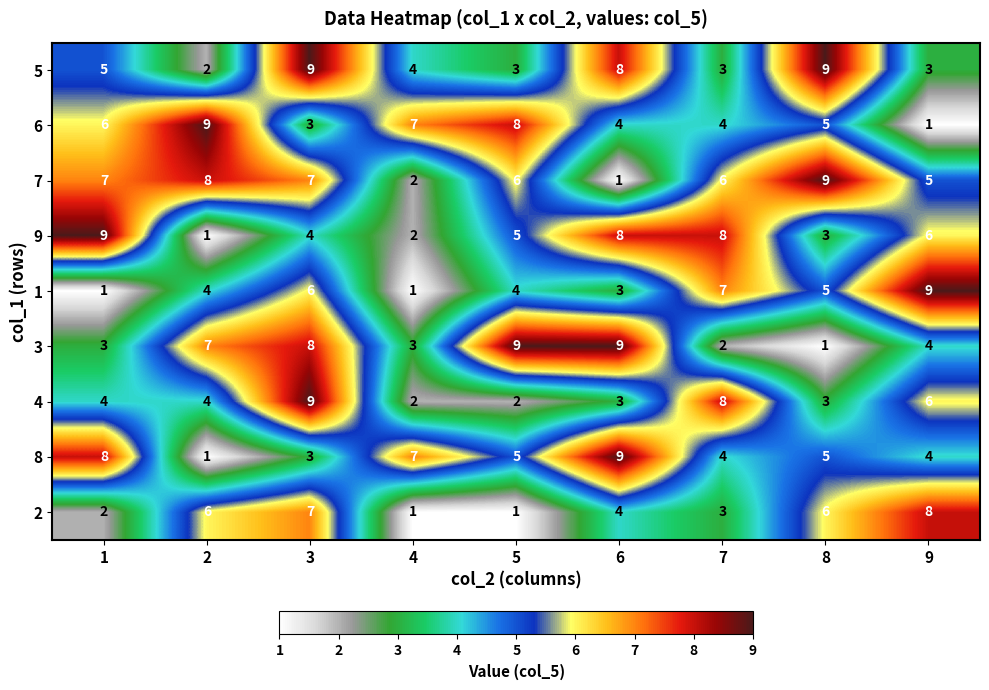

At which category is the sum across all series the highest?

3